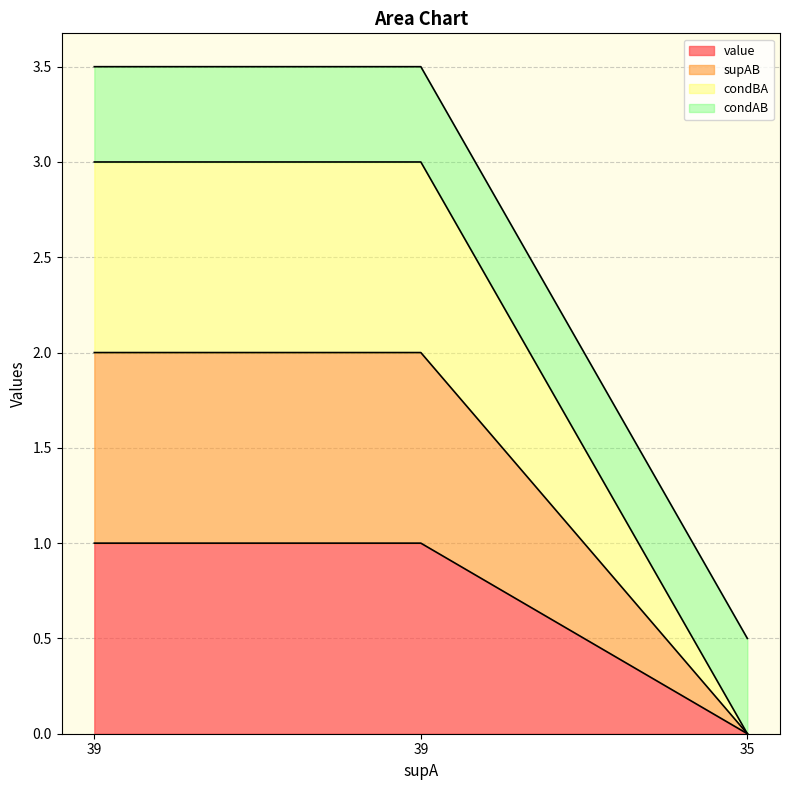

Is the value of condBA at 39 greater than the value of supAB at 35?

Yes